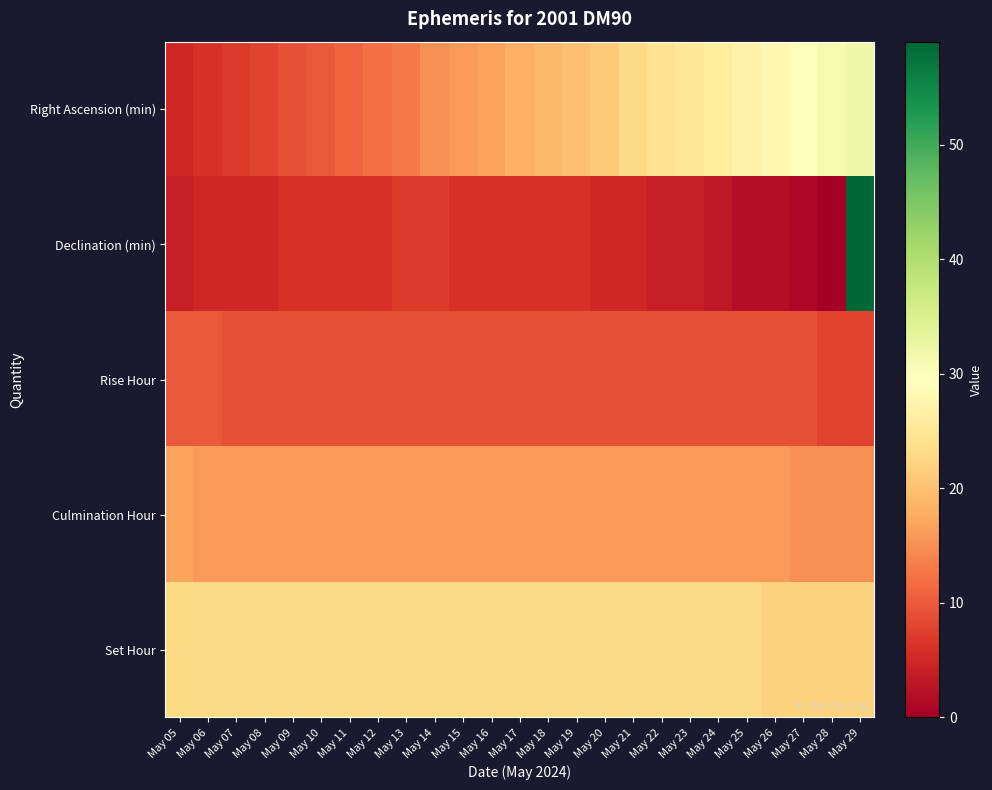

Reading right to left, extract all data points from this chart.

Right Ascension (min): May 29=32	May 28=31	May 27=30	May 26=28	May 25=27	May 24=26	May 23=25	May 22=24	May 21=23	May 20=21	May 19=20	May 18=19	May 17=18	May 16=17	May 15=16	May 14=15	May 13=13	May 12=12	May 11=11	May 10=10	May 09=9	May 08=8	May 07=7	May 06=6	May 05=5
Declination (min): May 29=59	May 28=0	May 27=1	May 26=2	May 25=2	May 24=3	May 23=4	May 22=4	May 21=5	May 20=5	May 19=6	May 18=6	May 17=6	May 16=6	May 15=6	May 14=7	May 13=7	May 12=6	May 11=6	May 10=6	May 09=6	May 08=5	May 07=5	May 06=5	May 05=4
Rise Hour: May 29=8	May 28=8	May 27=9	May 26=9	May 25=9	May 24=9	May 23=9	May 22=9	May 21=9	May 20=9	May 19=9	May 18=9	May 17=9	May 16=9	May 15=9	May 14=9	May 13=9	May 12=9	May 11=9	May 10=9	May 09=9	May 08=9	May 07=9	May 06=10	May 05=10
Culmination Hour: May 29=15	May 28=15	May 27=15	May 26=16	May 25=16	May 24=16	May 23=16	May 22=16	May 21=16	May 20=16	May 19=16	May 18=16	May 17=16	May 16=16	May 15=16	May 14=16	May 13=16	May 12=16	May 11=16	May 10=16	May 09=16	May 08=16	May 07=16	May 06=16	May 05=17
Set Hour: May 29=22	May 28=22	May 27=22	May 26=22	May 25=23	May 24=23	May 23=23	May 22=23	May 21=23	May 20=23	May 19=23	May 18=23	May 17=23	May 16=23	May 15=23	May 14=23	May 13=23	May 12=23	May 11=23	May 10=23	May 09=23	May 08=23	May 07=23	May 06=23	May 05=23